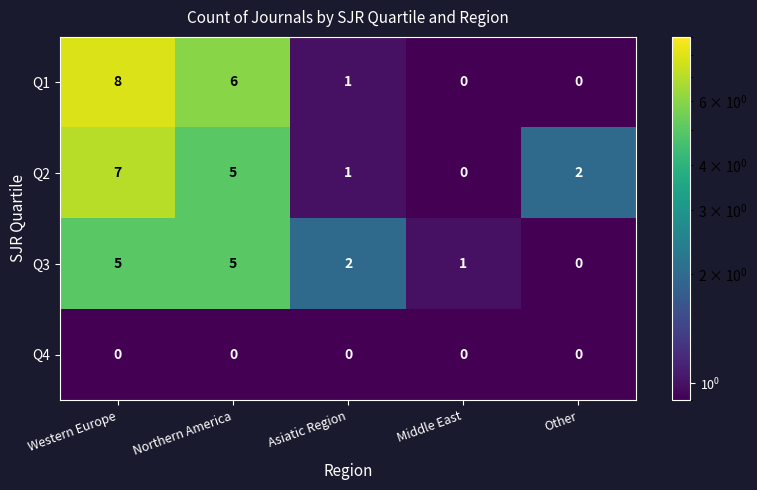

What is the sum of all Q2 values?

15